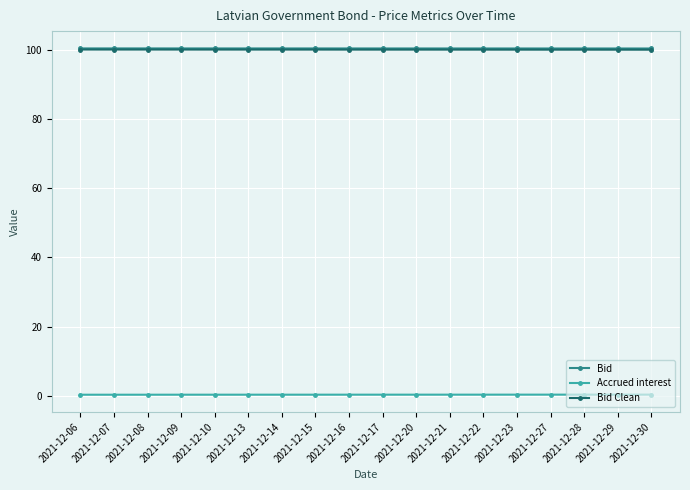

Is this an area chart (filled region under the line)?

No